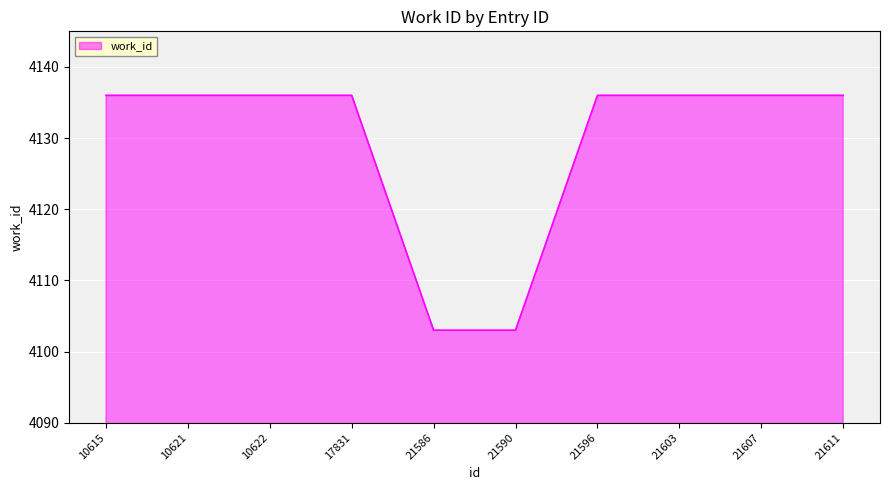

What is the change in value from 21590 to 21611?

+33